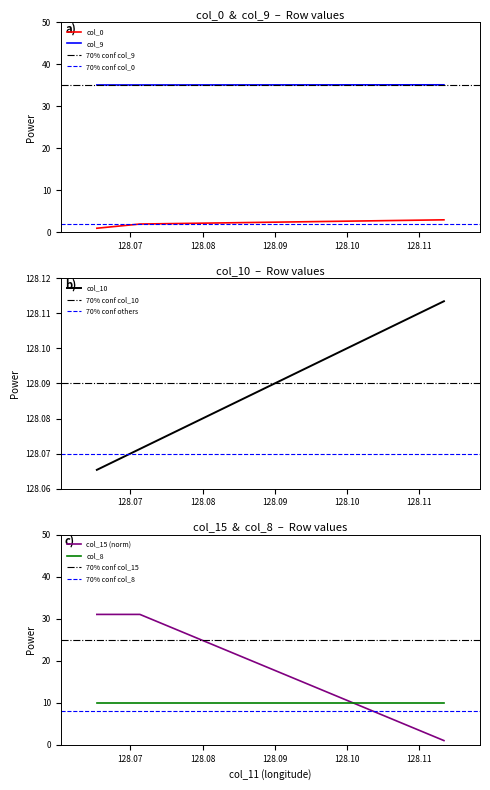

How many lines are shown in the chart?

4